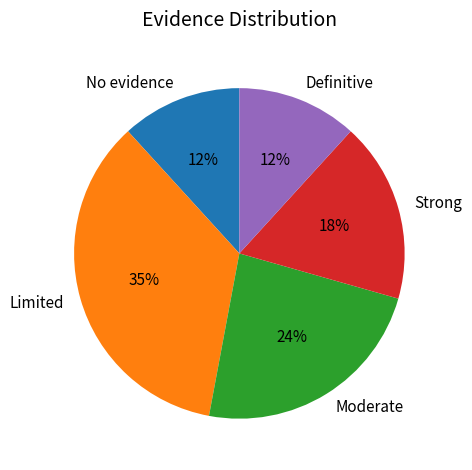

To the nearest percent, what is the average slice percentage?

20%